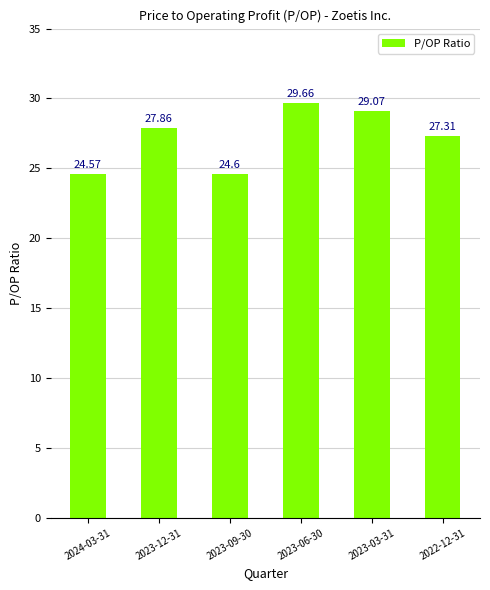

Which has a higher value, 2023-09-30 or 2024-03-31?

2023-09-30